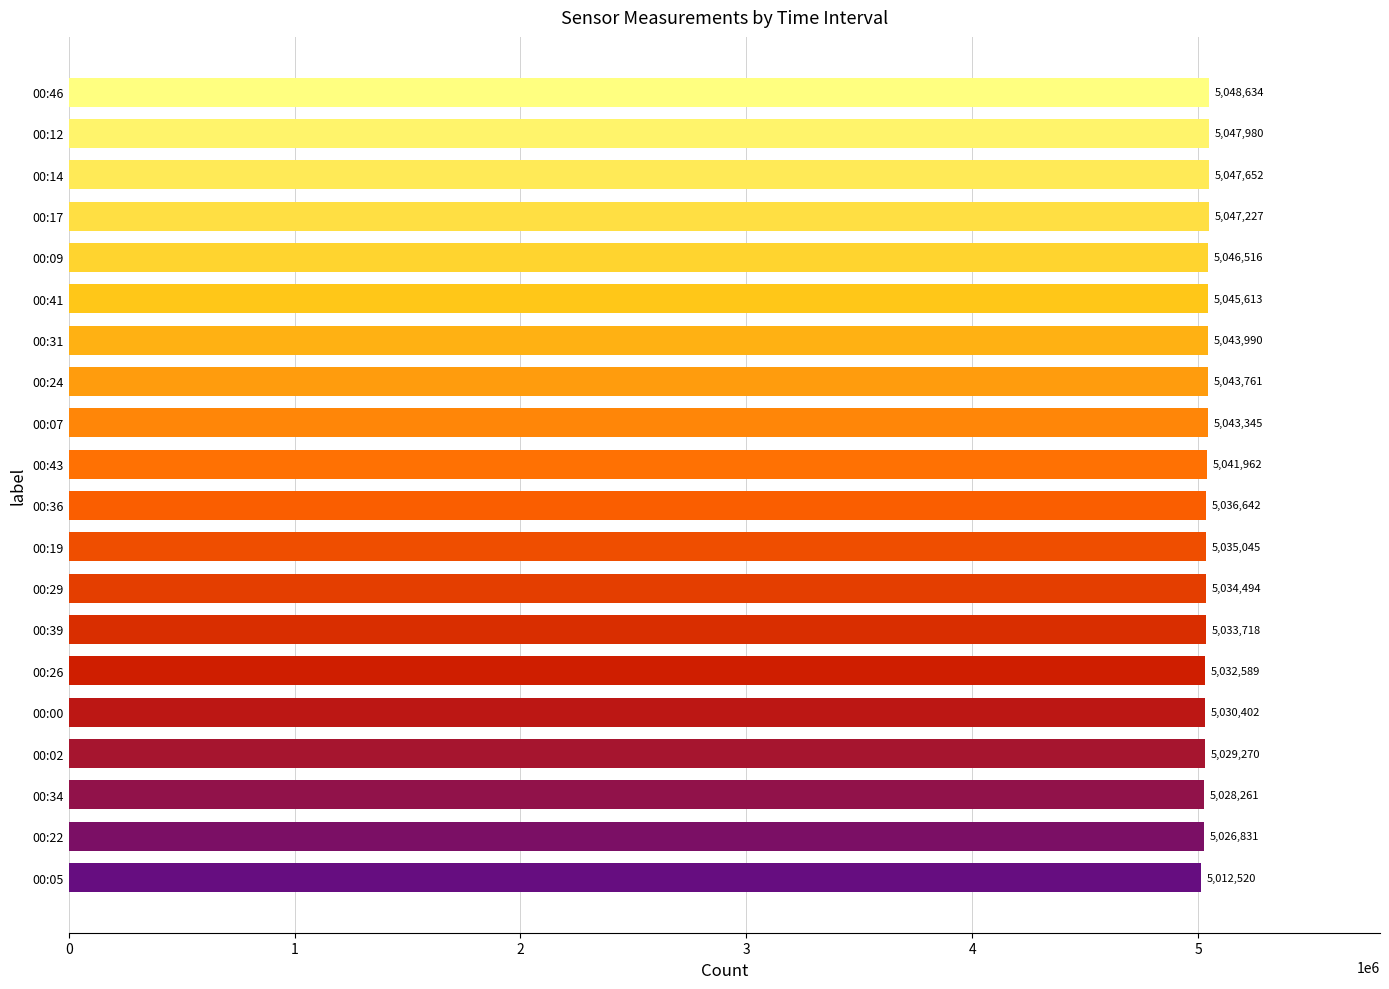

Rank the categories by value from highest to lowest.

00:46, 00:12, 00:14, 00:17, 00:09, 00:41, 00:31, 00:24, 00:07, 00:43, 00:36, 00:19, 00:29, 00:39, 00:26, 00:00, 00:02, 00:34, 00:22, 00:05